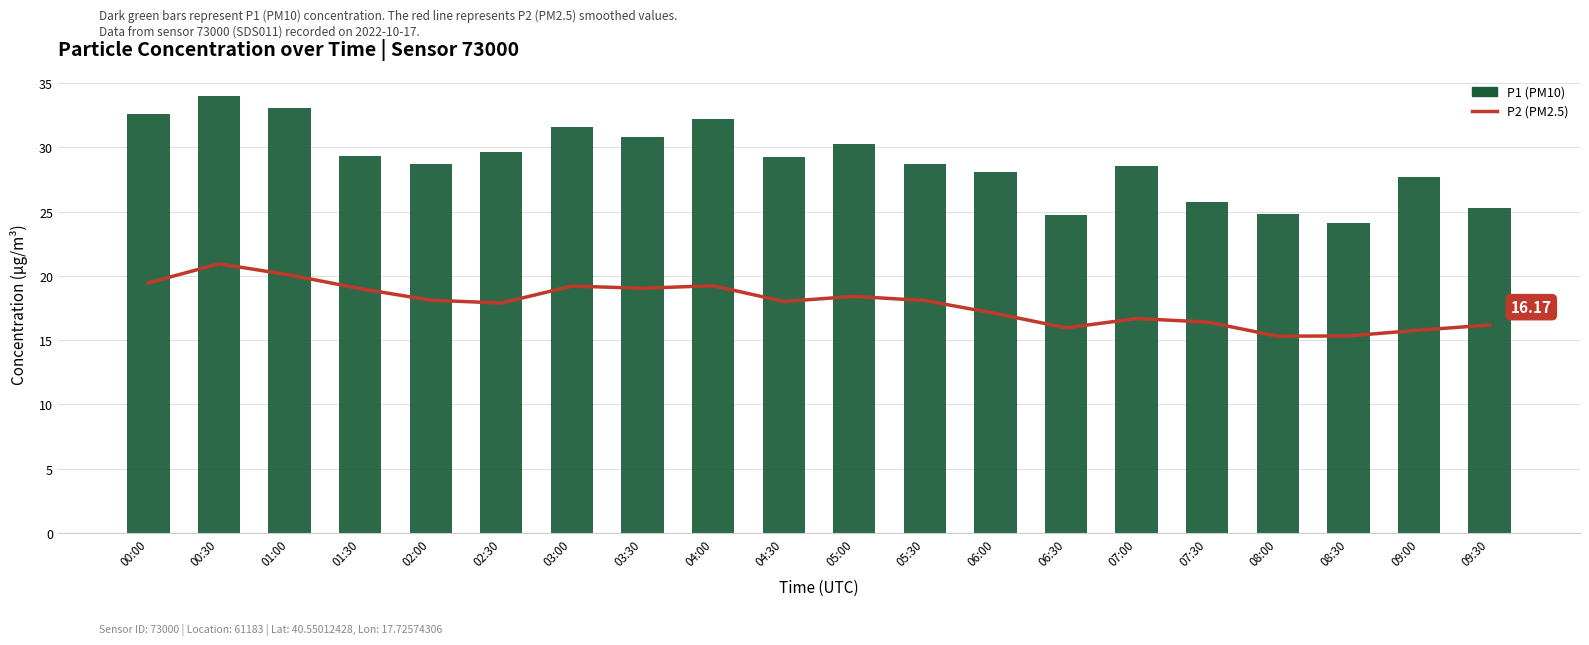

Where does the P2 series first go above 18?

00:00